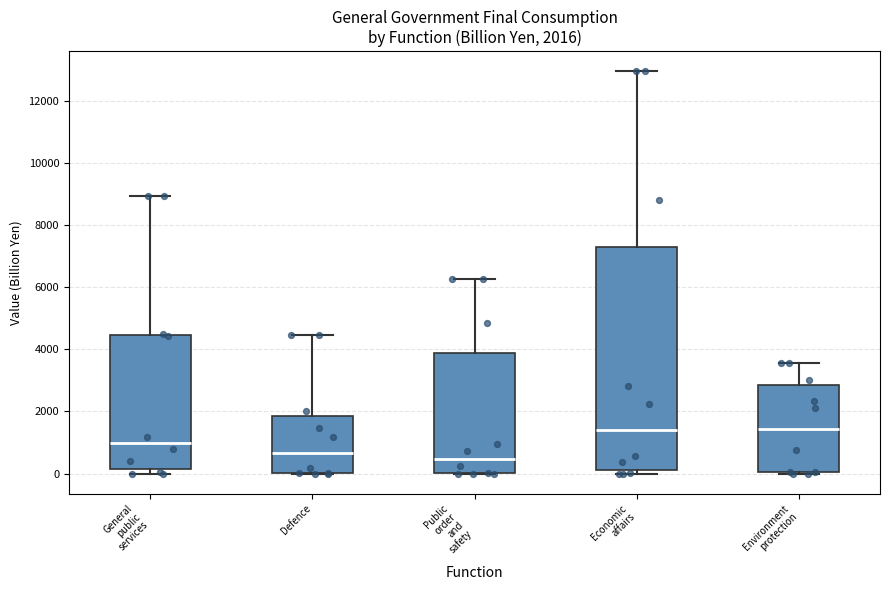

Comparing the boxes themselves (not the whiskers), which one is the tallest?

Economic affairs